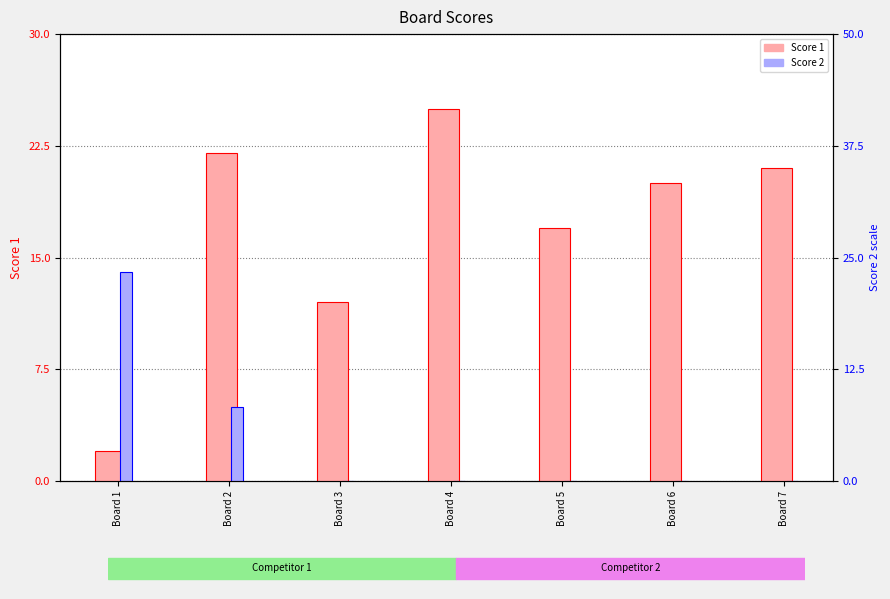

The Score 1 series shows 21 at Board 7. True or false?

True